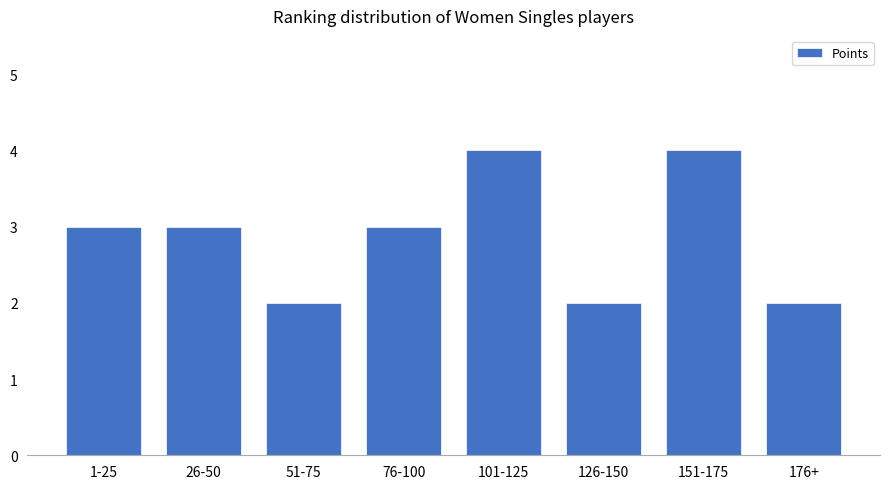

What position from the left is 1-25?

1